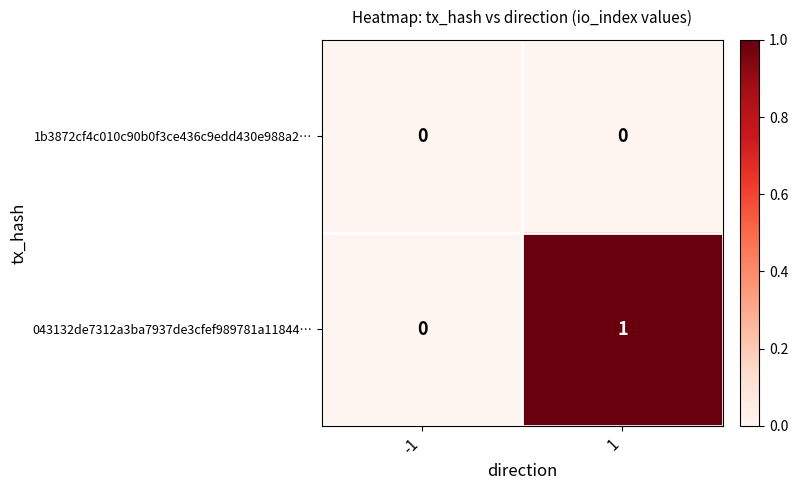

Reading left to right, extract all data points from this chart.

1b3872cf4c010c90b0f3ce436c9edd430e988a2…: 0	0
043132de7312a3ba7937de3cfef989781a11844…: 0	1